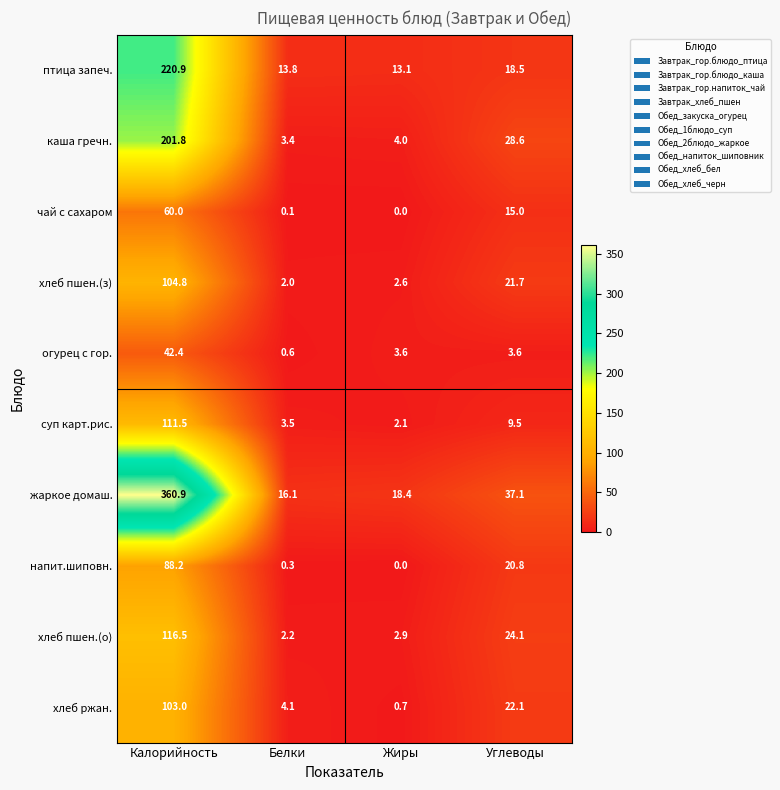

Rank the categories by хлеб пшен.(о) value from lowest to highest.

Белки, Жиры, Углеводы, Калорийность